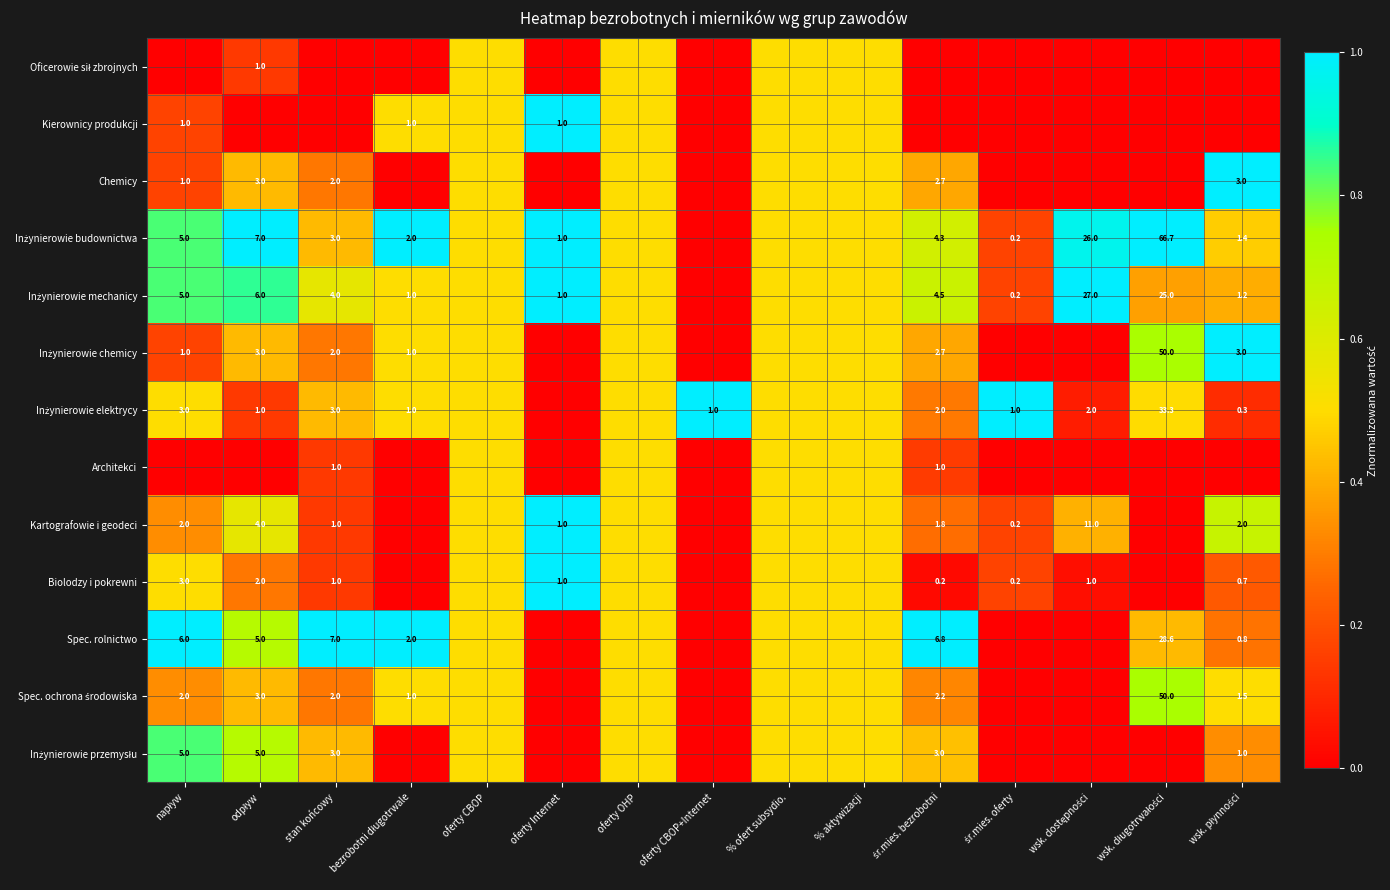

What is the spread (max minus min) of values at bezrobotni długotrwale?

1.0